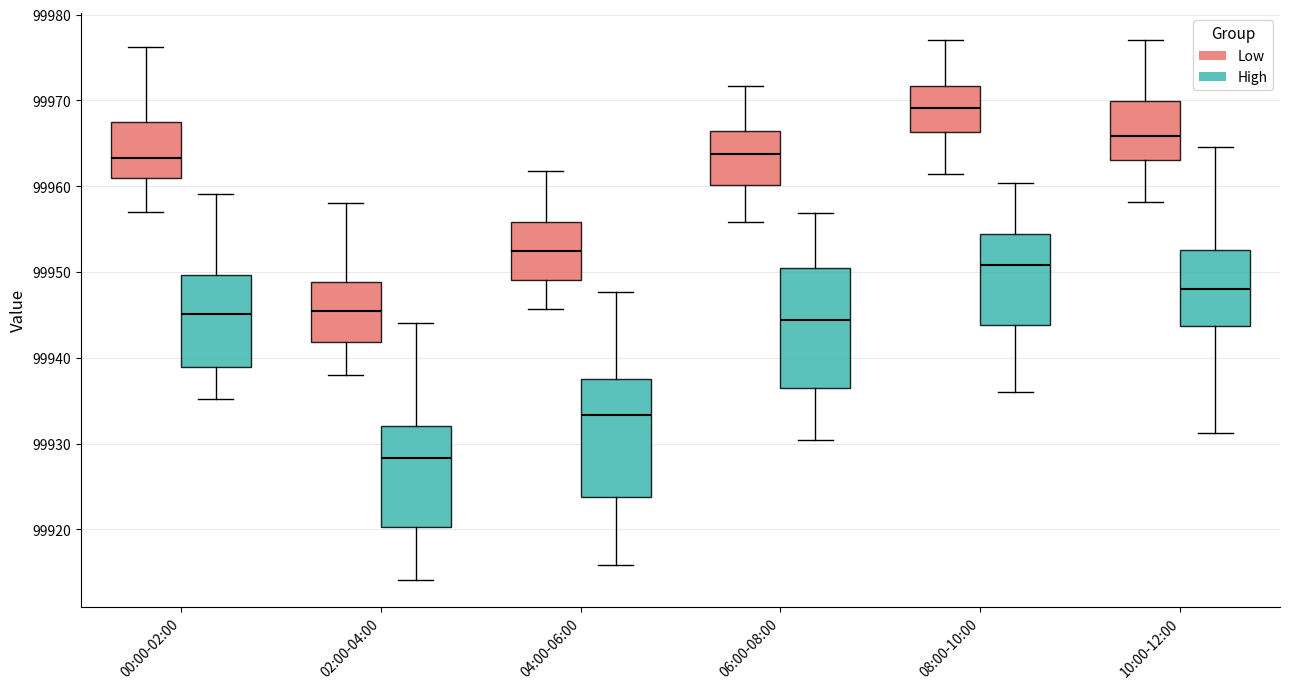

Reading left to right, transcribe this box plot: for each box, give where its median line is, the range the box spans, and where its two whiskers end, as read against the y-axis. The values are not printed on the chart, so give them approximately, as read against the axis.

00:00-02:00 (Low): median 99963, box 99961 to 99968, whiskers 99957 to 99976
00:00-02:00 (High): median 99945, box 99939 to 99950, whiskers 99935 to 99959
02:00-04:00 (Low): median 99945, box 99942 to 99949, whiskers 99938 to 99958
02:00-04:00 (High): median 99928, box 99920 to 99932, whiskers 99914 to 99944
04:00-06:00 (Low): median 99952, box 99949 to 99956, whiskers 99946 to 99962
04:00-06:00 (High): median 99933, box 99924 to 99937, whiskers 99916 to 99948
06:00-08:00 (Low): median 99964, box 99960 to 99966, whiskers 99956 to 99972
06:00-08:00 (High): median 99944, box 99936 to 99950, whiskers 99930 to 99957
08:00-10:00 (Low): median 99969, box 99966 to 99972, whiskers 99961 to 99977
08:00-10:00 (High): median 99951, box 99944 to 99954, whiskers 99936 to 99960
10:00-12:00 (Low): median 99966, box 99963 to 99970, whiskers 99958 to 99977
10:00-12:00 (High): median 99948, box 99944 to 99953, whiskers 99931 to 99965